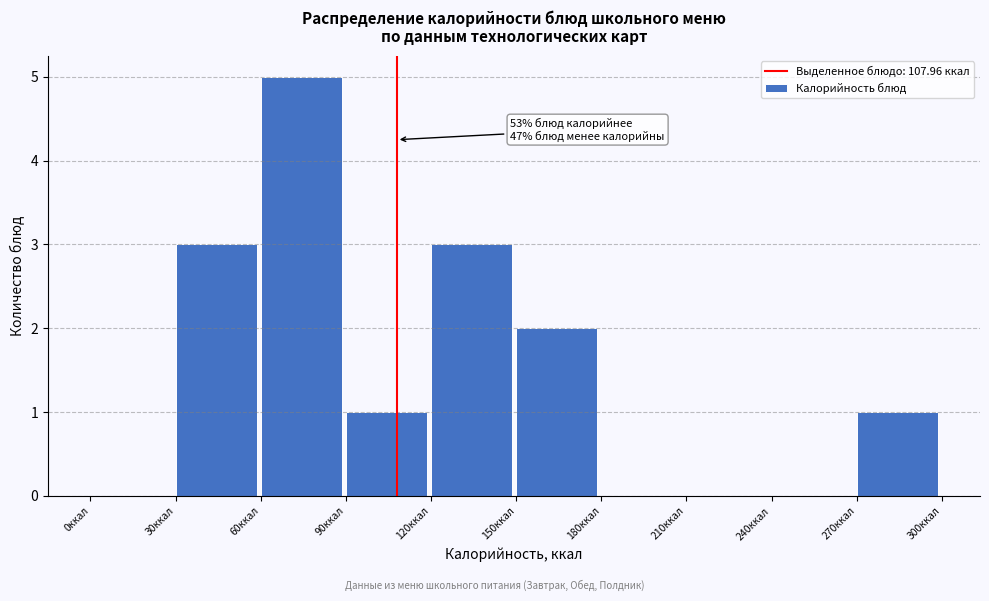

Which range on the x-axis has the tallest bar?

60 to 90